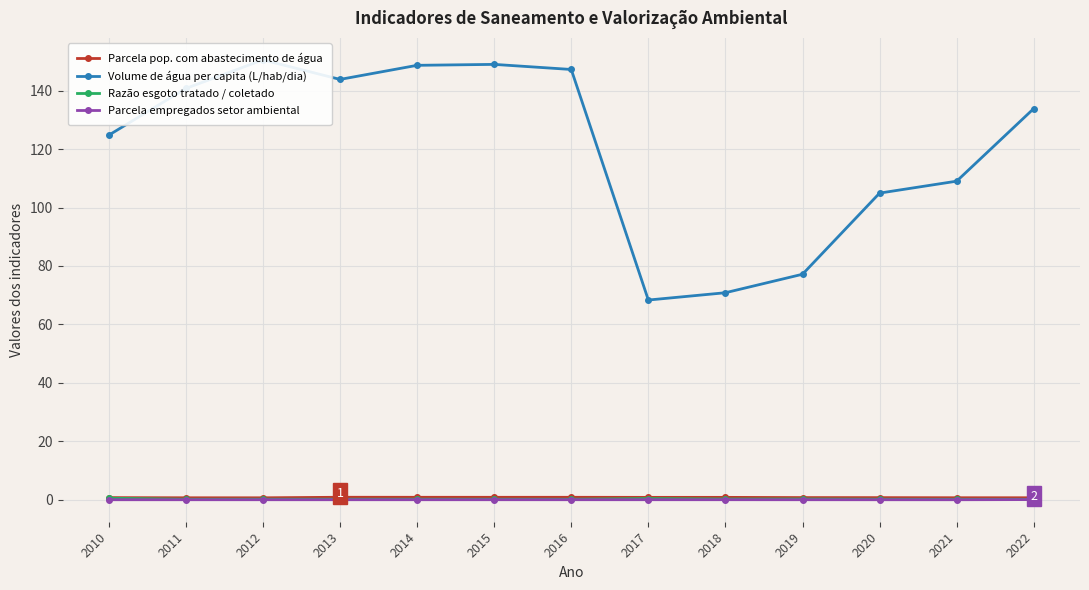

Is the value of Razão esgoto tratado / coletado at 2016 greater than the value of Volume de água per capita (L/hab/dia) at 2021?

No